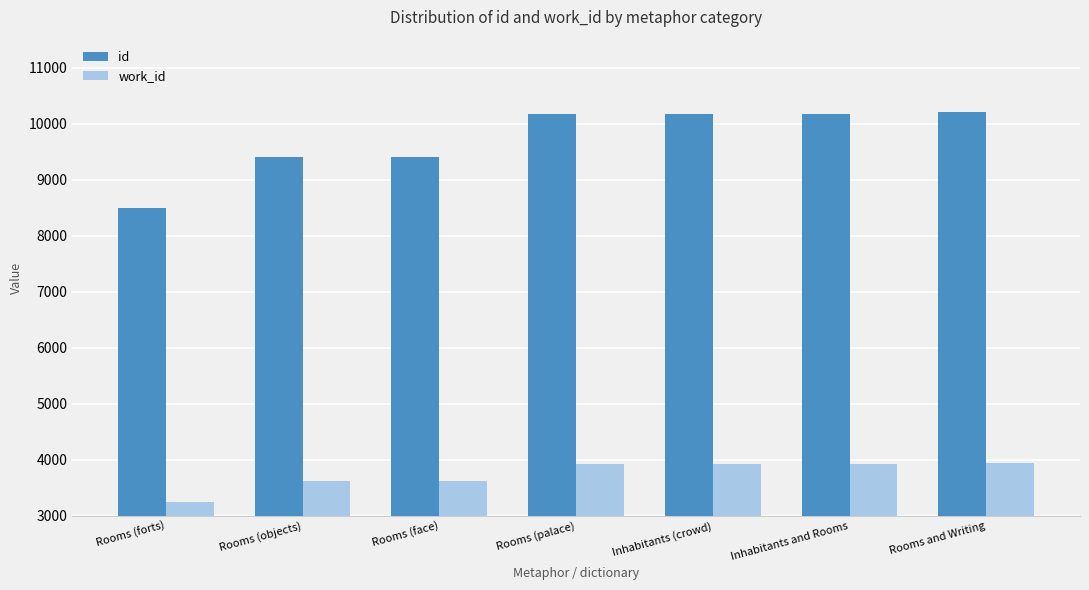

At how many categories does at least one series exceed 5164?

7